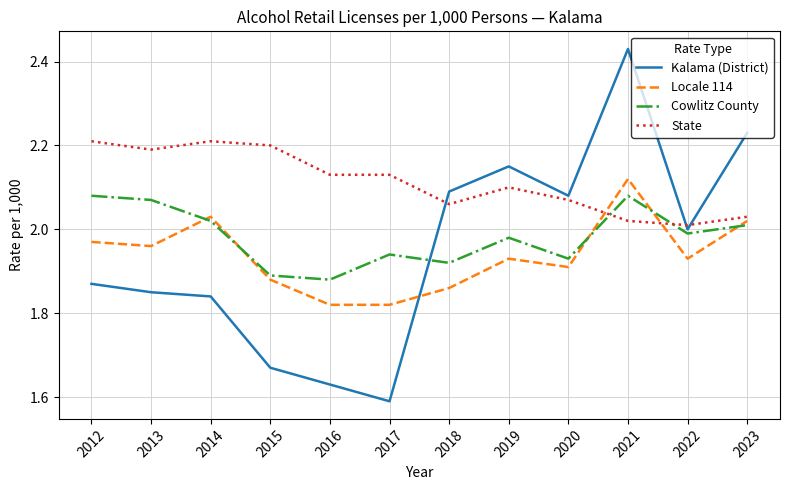

What is the sum of the State values at 2018 and 2014?

4.3